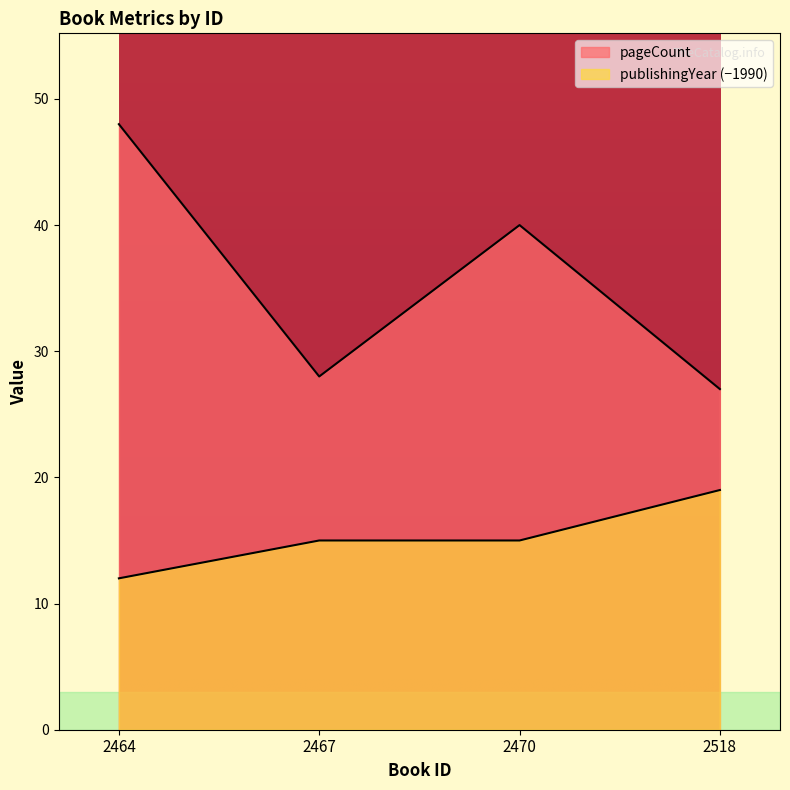

Which category has the highest value across all series?

2464